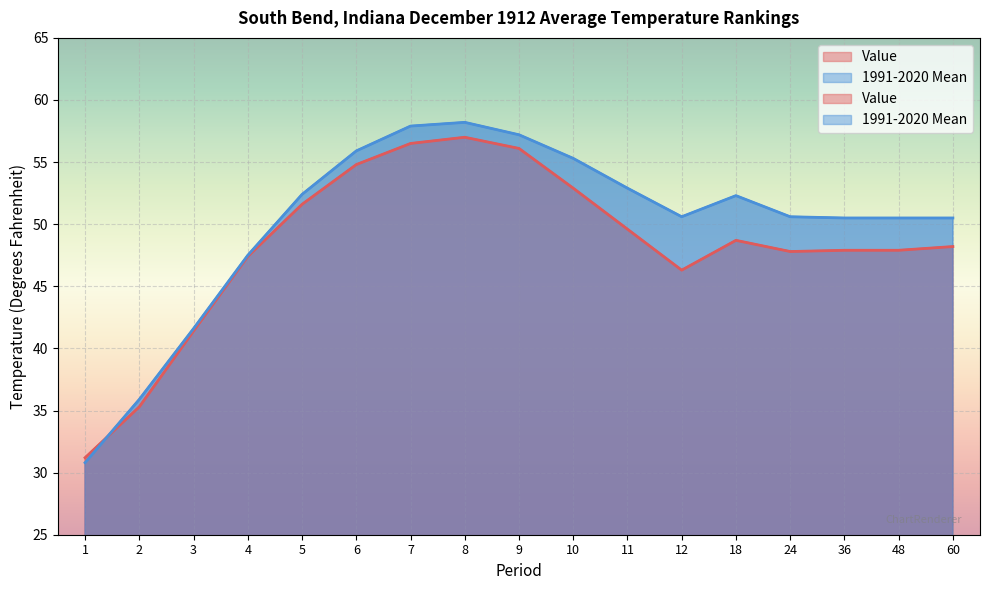

Between 60 and 24, which is larger?

60